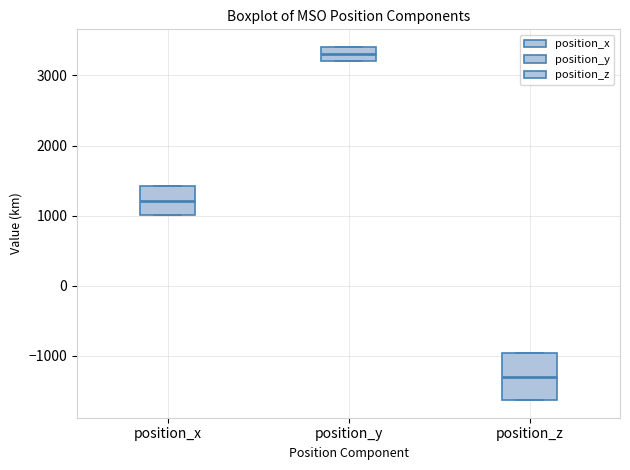

Where is the upper edge of the box for position_y on the y-axis? The values are not printed on the chart, so give them approximately, as read against the axis.

3400